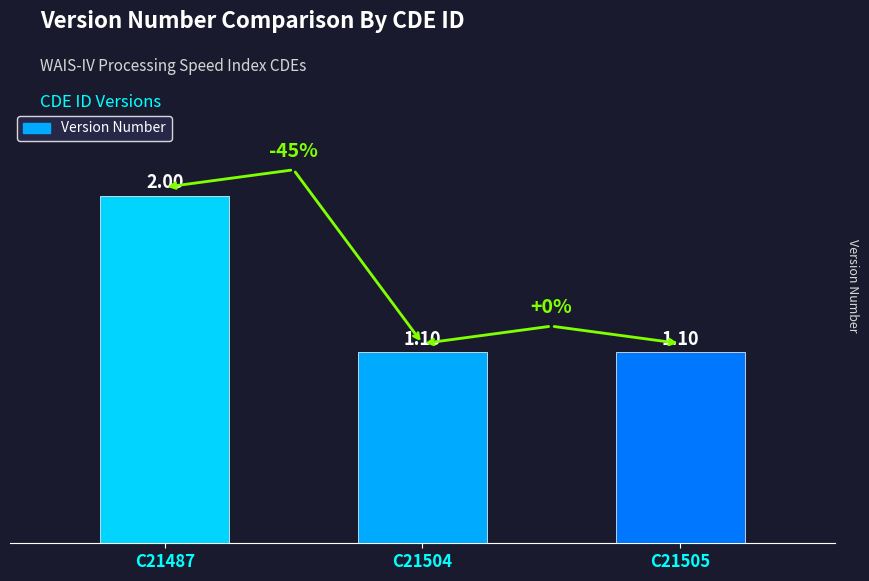

What is the sum of the values at C21504 and C21505?

2.2